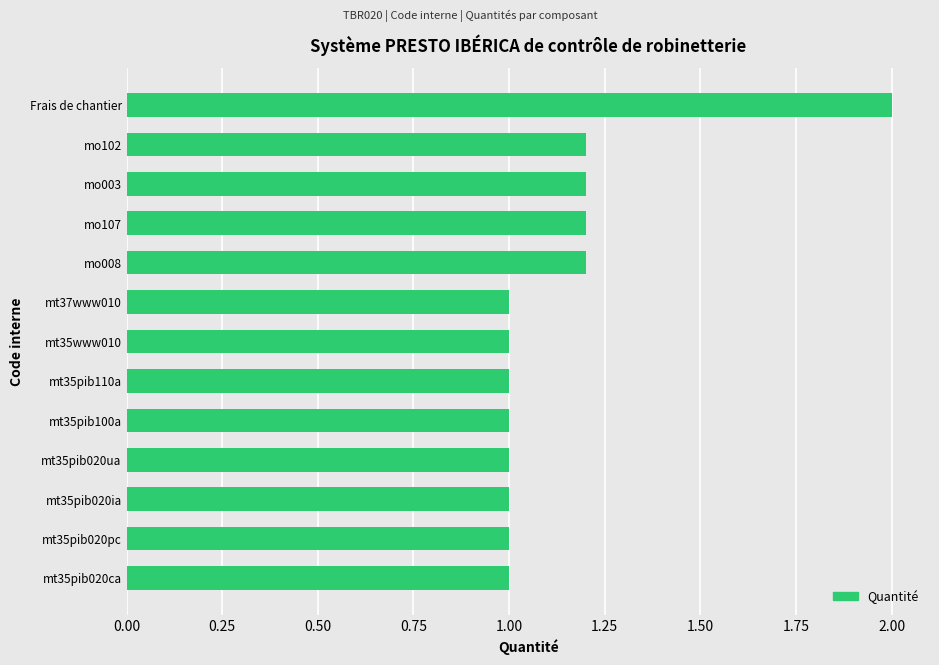

What is the difference between the second highest and second lowest values?

0.2